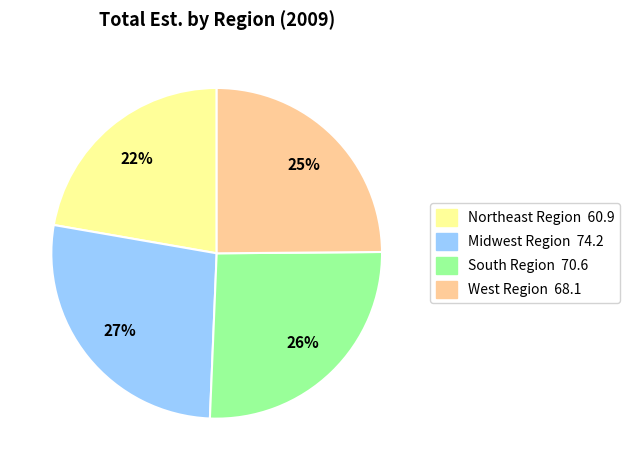

Is the sum of West Region and Midwest Region greater than half?

Yes